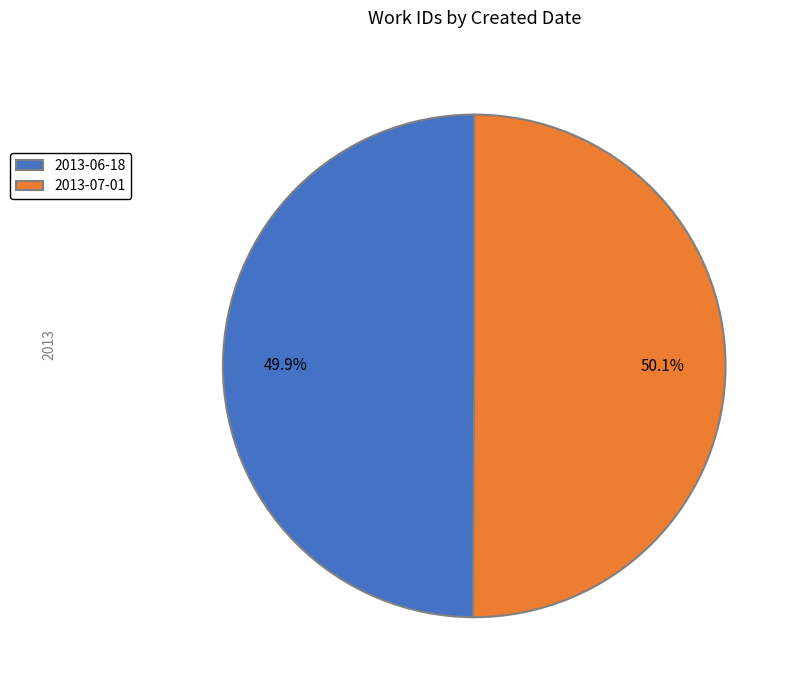

Is the sum of 2013-07-01 and 2013-06-18 greater than half?

Yes